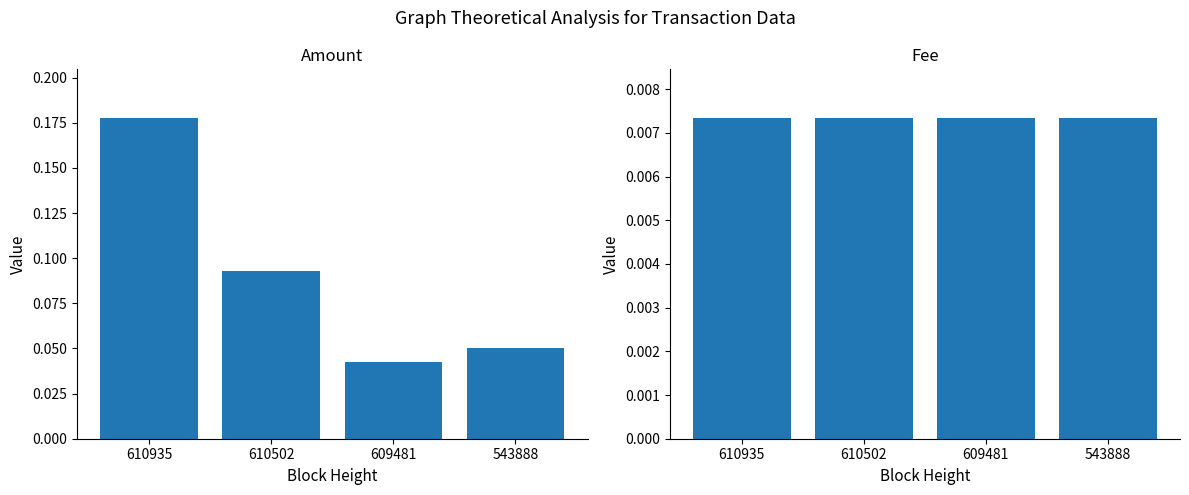

Where is Fee nearest to the value 0?

610935